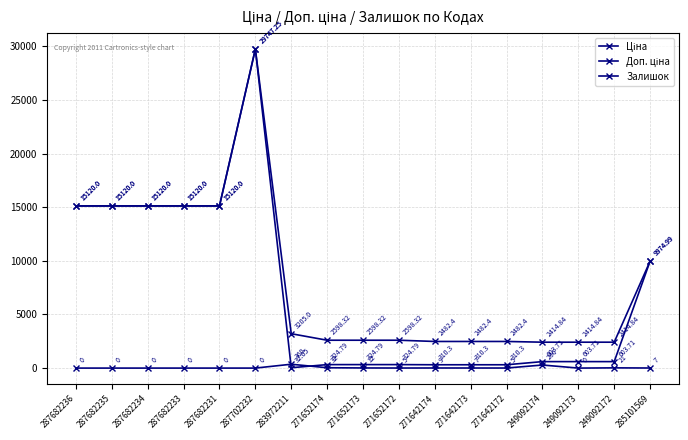

What is the difference between the maximum and second lowest values in the Залишок series?

360.0